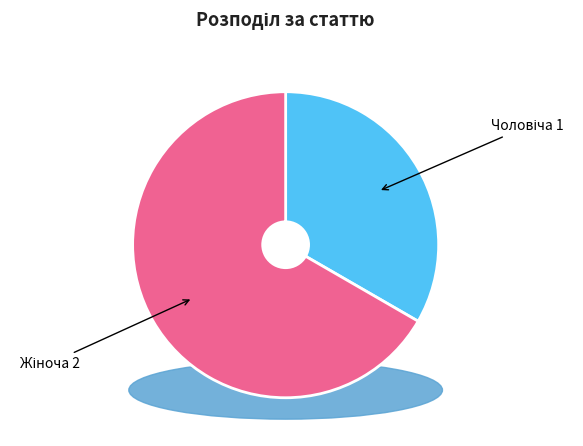

Which slice is the largest?

Жіноча